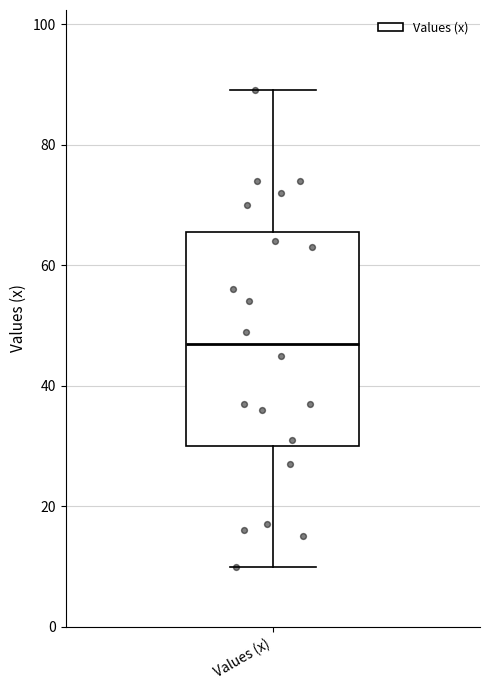

Where does the upper whisker of the box for Values (x) end on the y-axis? The values are not printed on the chart, so give them approximately, as read against the axis.

90